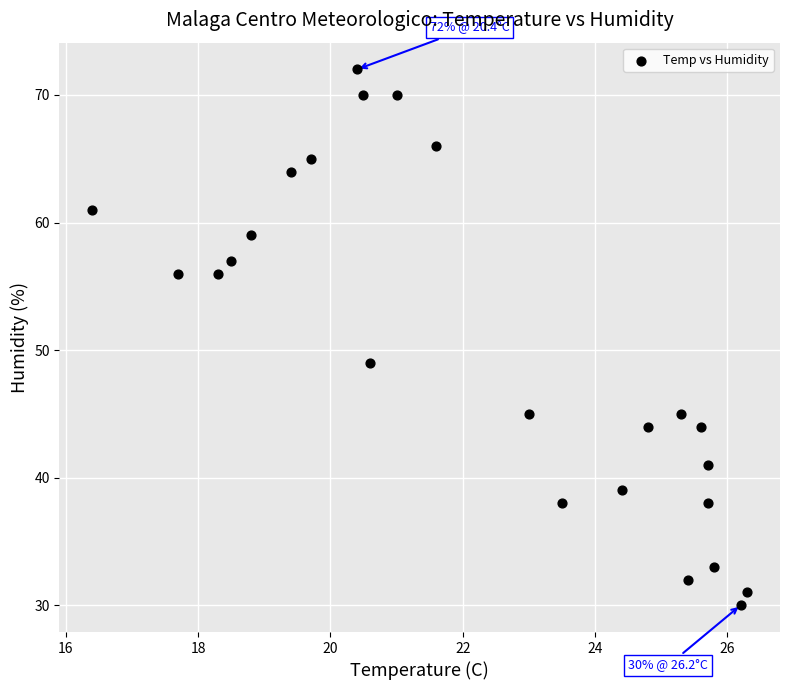

What Y value in the scatter plot is closest to 51?

49